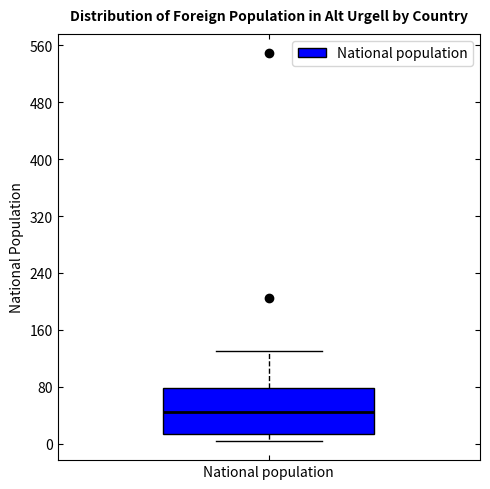

Transcribe this box plot: give where the median line is, the range the box spans, and where the two whiskers end, as read against the y-axis. The values are not printed on the chart, so give them approximately, as read against the axis.

median 40, box 10 to 80, whiskers 0 to 130